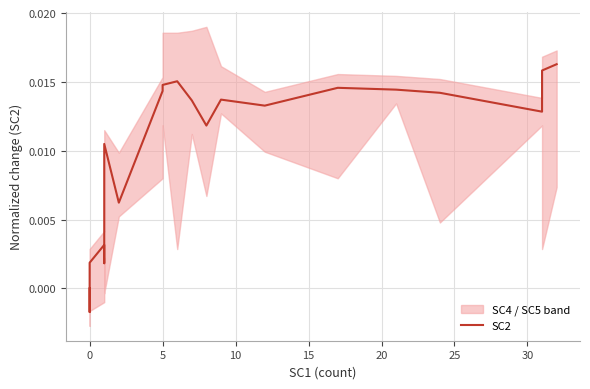

How many values are below 0?

4